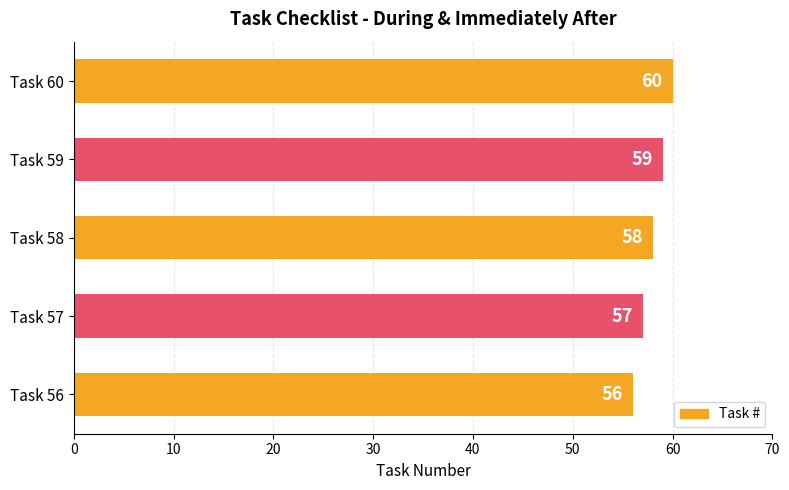

Reading bottom to top, list all the values displayed in this chart.

56	57	58	59	60